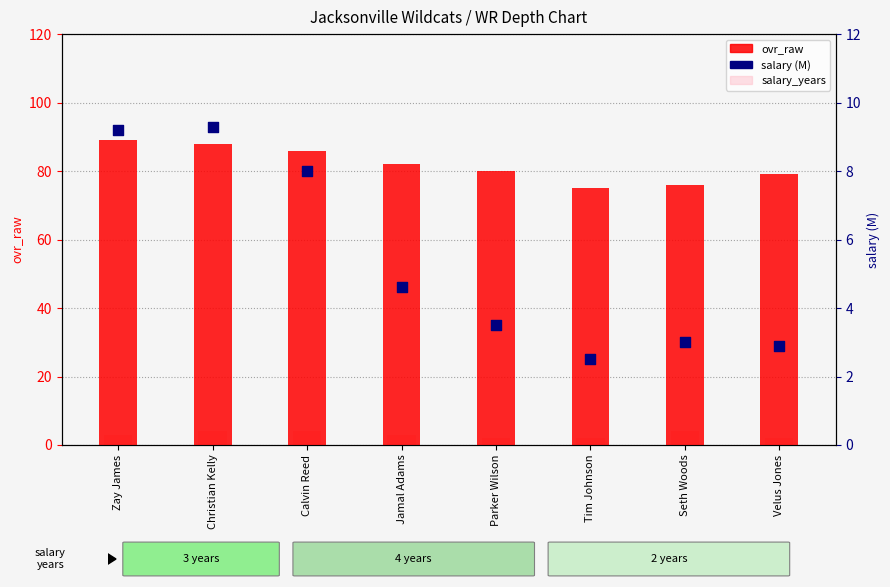

Which series contains the lowest Y value?

salary_years